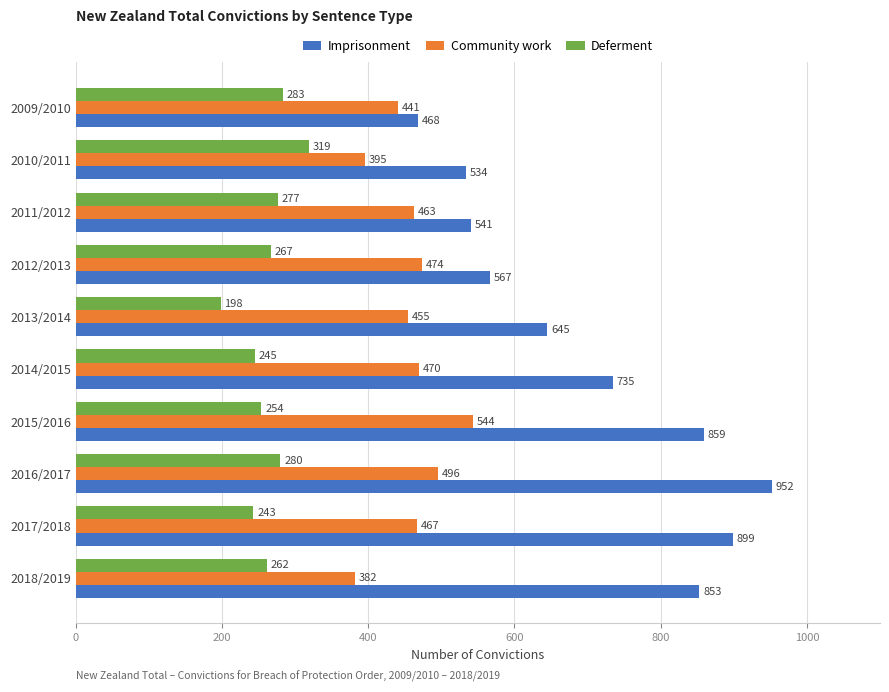

What is the difference between the maximum and minimum values in the Community work series?

162